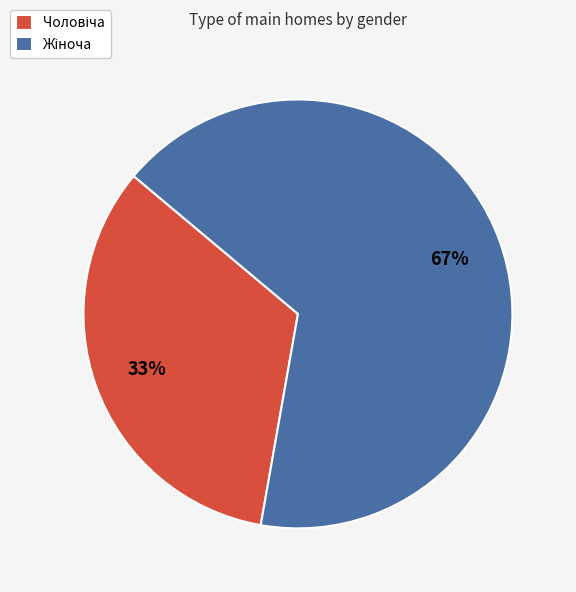

How many slices are in this pie chart?

2